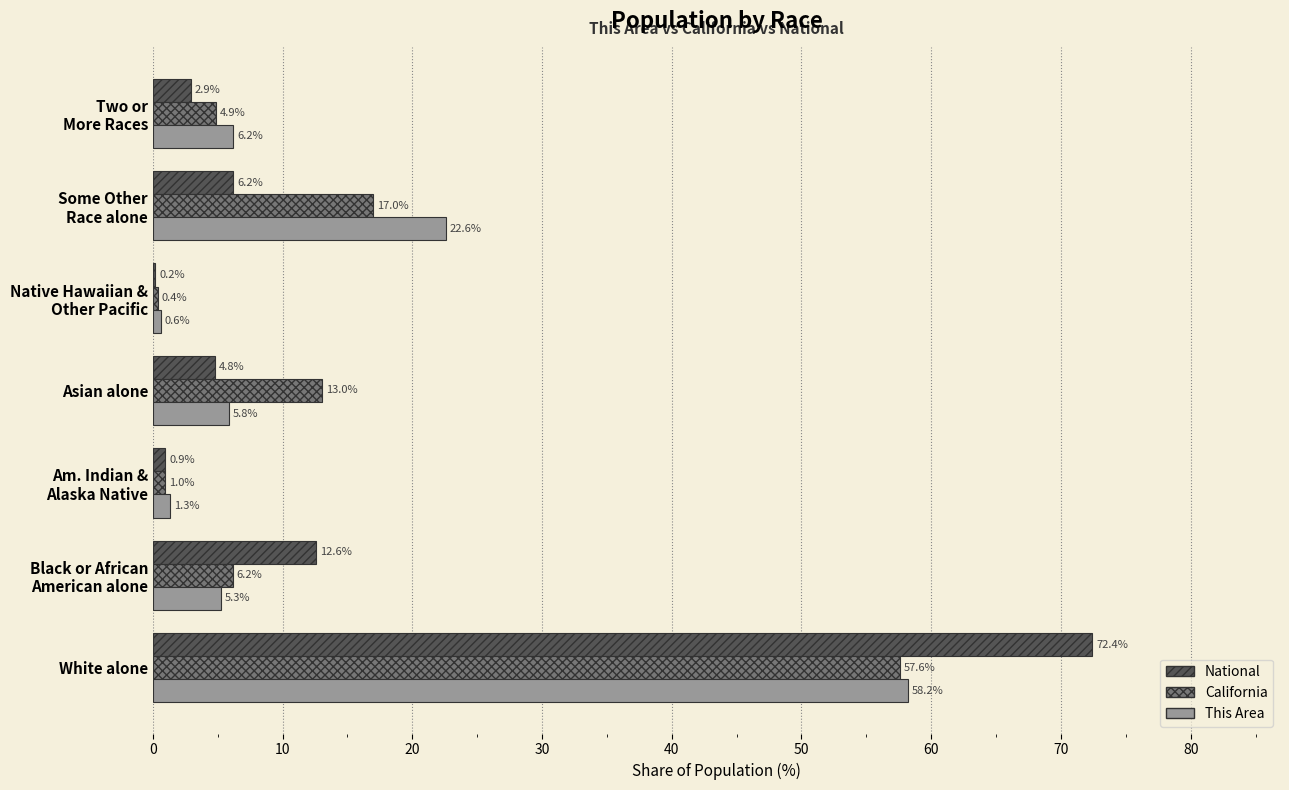

At which category is the sum across all series the highest?

White alone